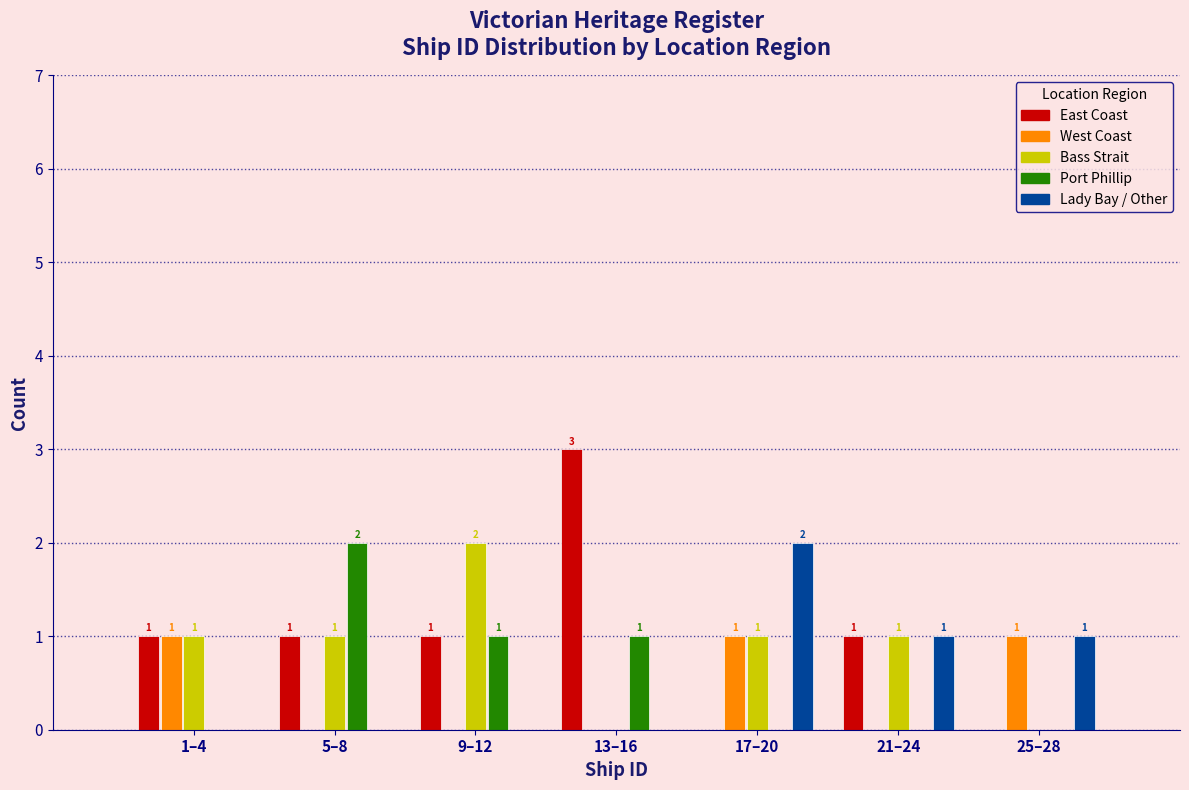

Reading right to left, transcribe all the data shown in this chart.

East Coast: 25–28=0	21–24=1	17–20=0	13–16=3	9–12=1	5–8=1	1–4=1
West Coast: 25–28=1	21–24=0	17–20=1	13–16=0	9–12=0	5–8=0	1–4=1
Bass Strait: 25–28=0	21–24=1	17–20=1	13–16=0	9–12=2	5–8=1	1–4=1
Port Phillip: 25–28=0	21–24=0	17–20=0	13–16=1	9–12=1	5–8=2	1–4=0
Lady Bay / Other: 25–28=1	21–24=1	17–20=2	13–16=0	9–12=0	5–8=0	1–4=0